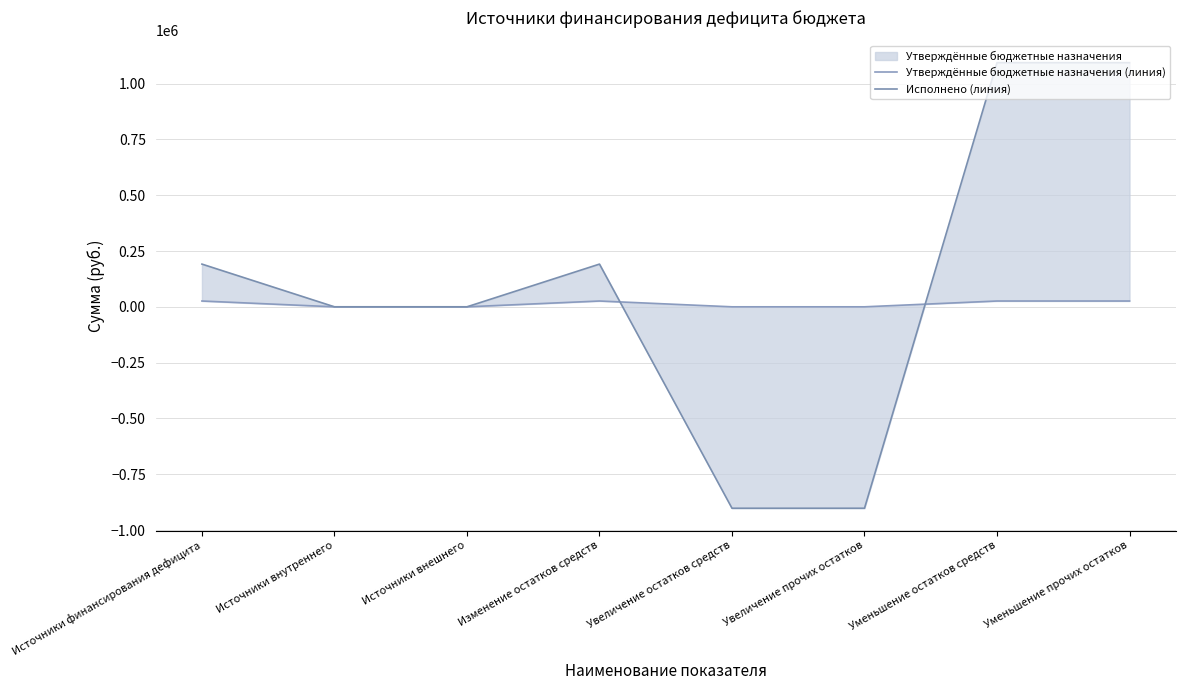

Reading left to right, transcribe all the data shown in this chart.

Утверждённые бюджетные назначения (линия): 26000.0	0.0	0.0	26000.0	0.0	0.0	26000.0	26000.0
Исполнено (линия): 191336.7	0.0	0.0	191336.7	-902298.1	-902298.1	1093634.8	1093634.8